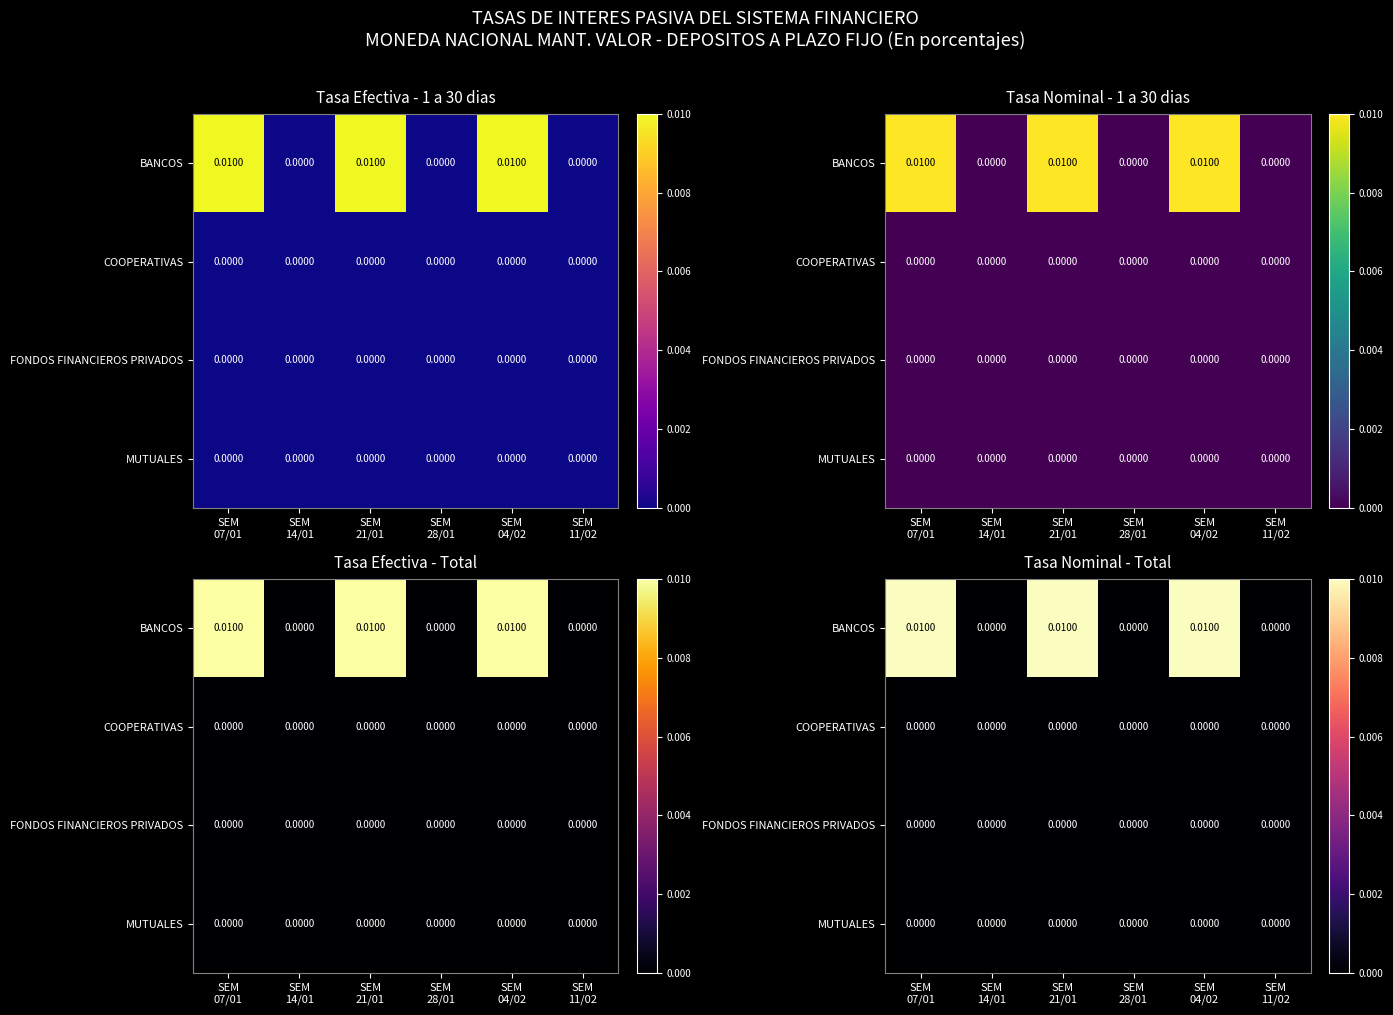

Which series has the widest spread of values?

BANCOS